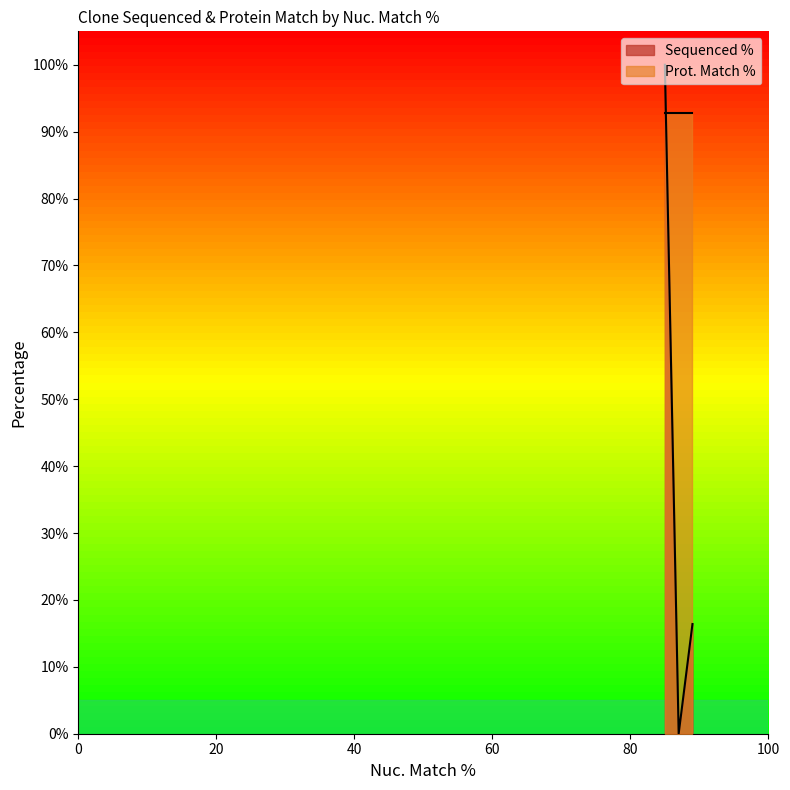

At how many categories does at least one series exceed 89?

3